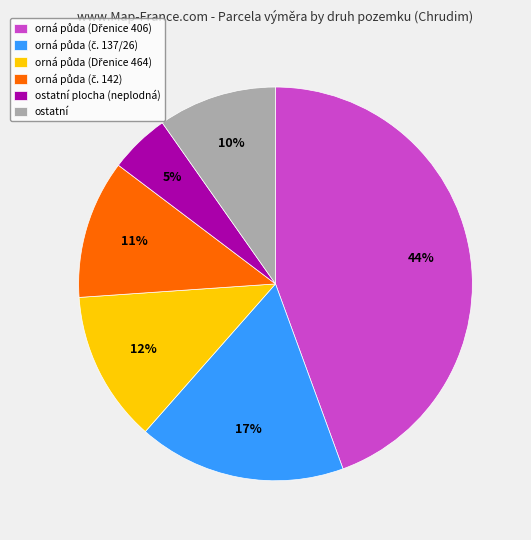

To the nearest percent, what percentage of the pie is ostatní plocha (neplodná)?

5%